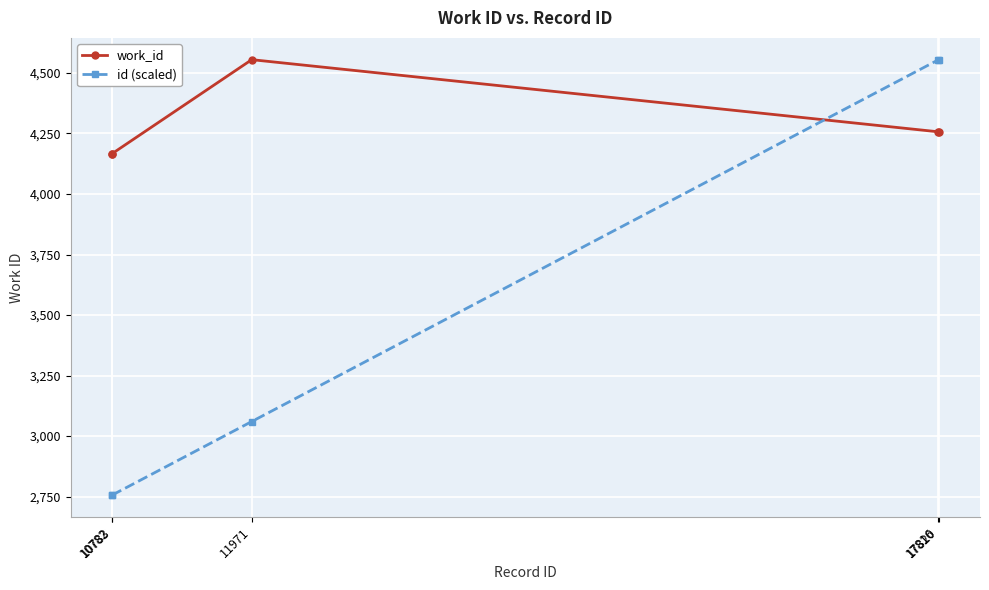

What value does the work_id series have at 11971?

4555.0